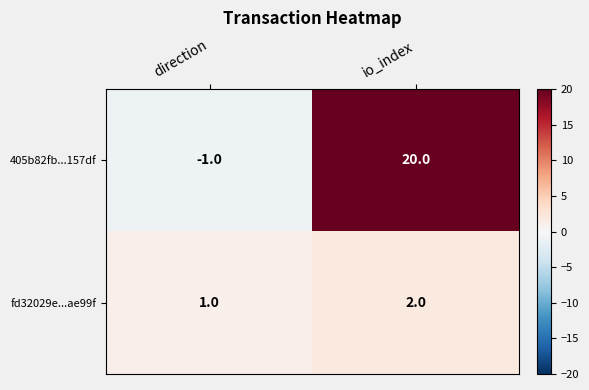

Which label corresponds to the smallest value in the chart?

direction